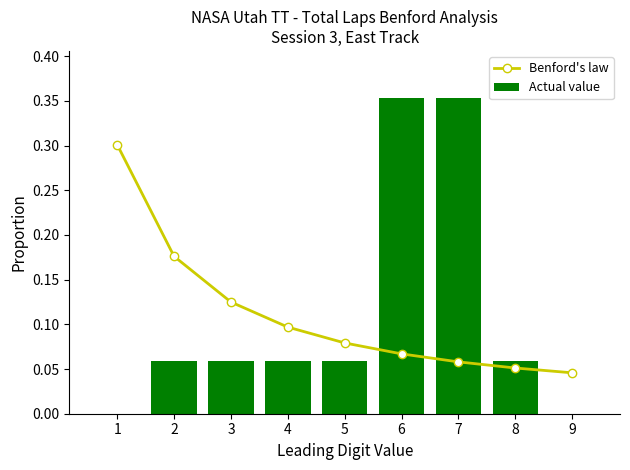

Read the Benford's law value at 3.

0.1